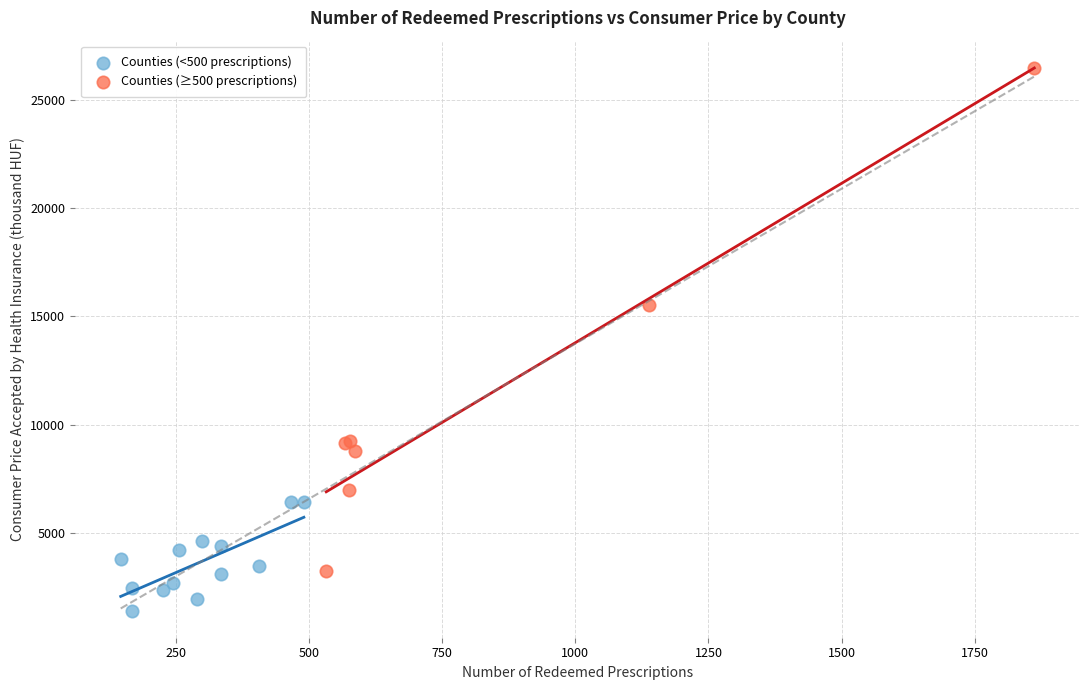

Which series contains the highest Y value?

Counties (≥500 prescriptions)